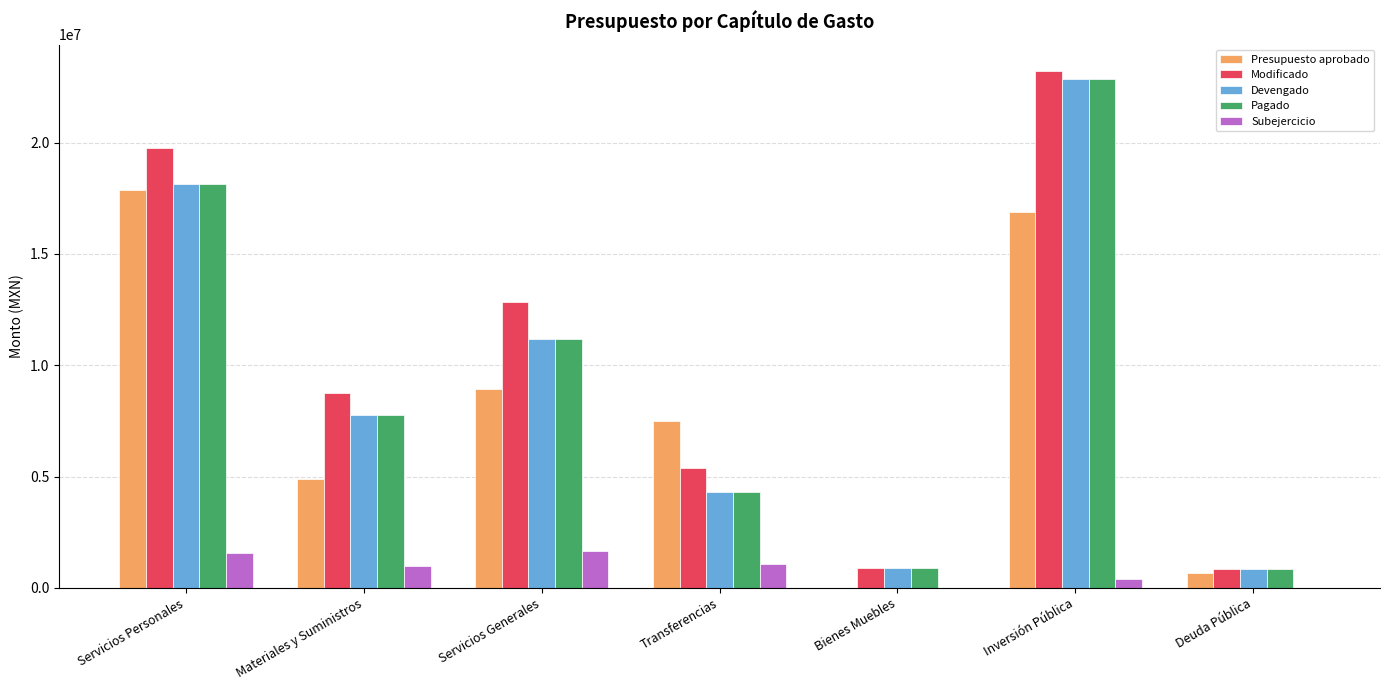

Which series changed the most between Servicios Generales and Deuda Pública?

Modificado